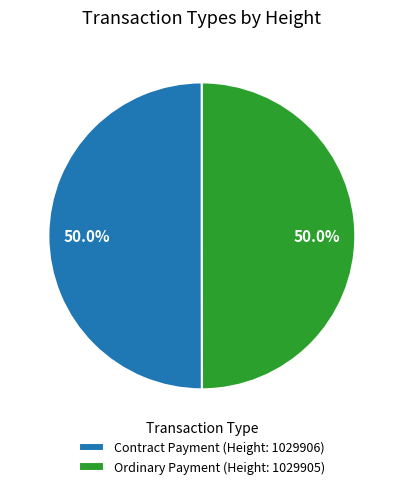

Is the sum of Ordinary Payment (Height: 1029905) and Contract Payment (Height: 1029906) greater than half?

Yes